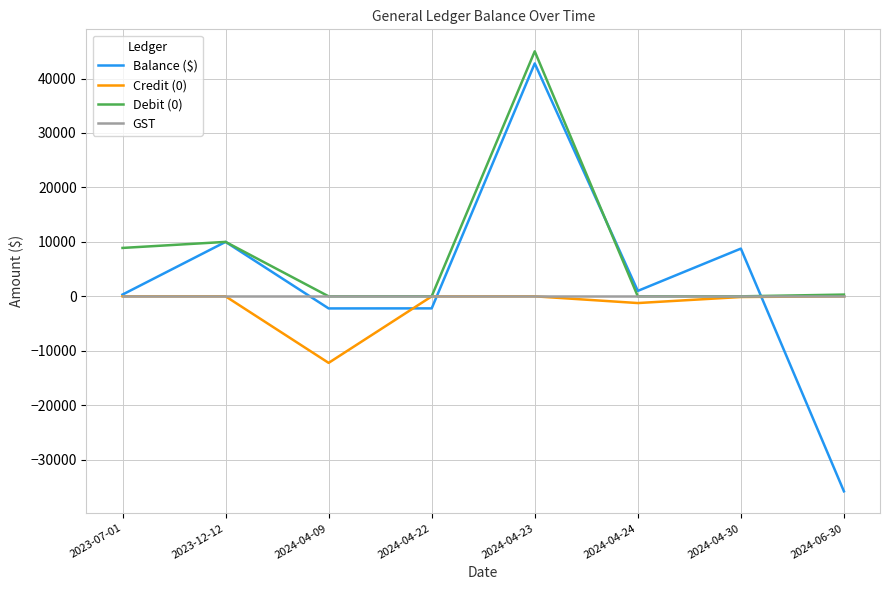

Is this an area chart (filled region under the line)?

No